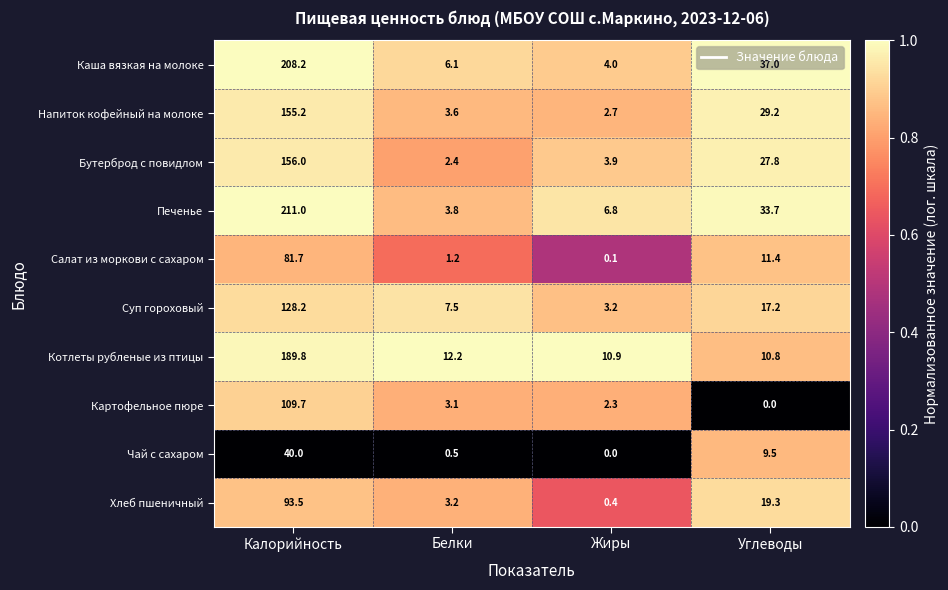

The Котлеты рубленые из птицы series shows 189.8 at Калорийность. True or false?

True